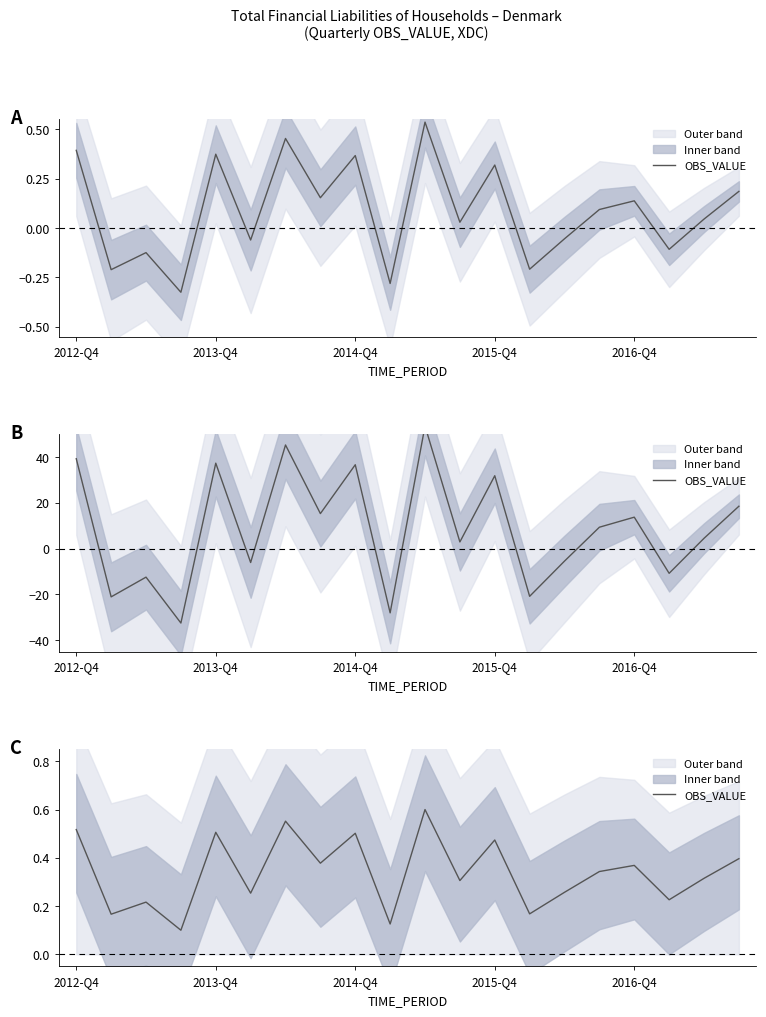

The value at 2013-Q4 is 0.3. True or false?

False